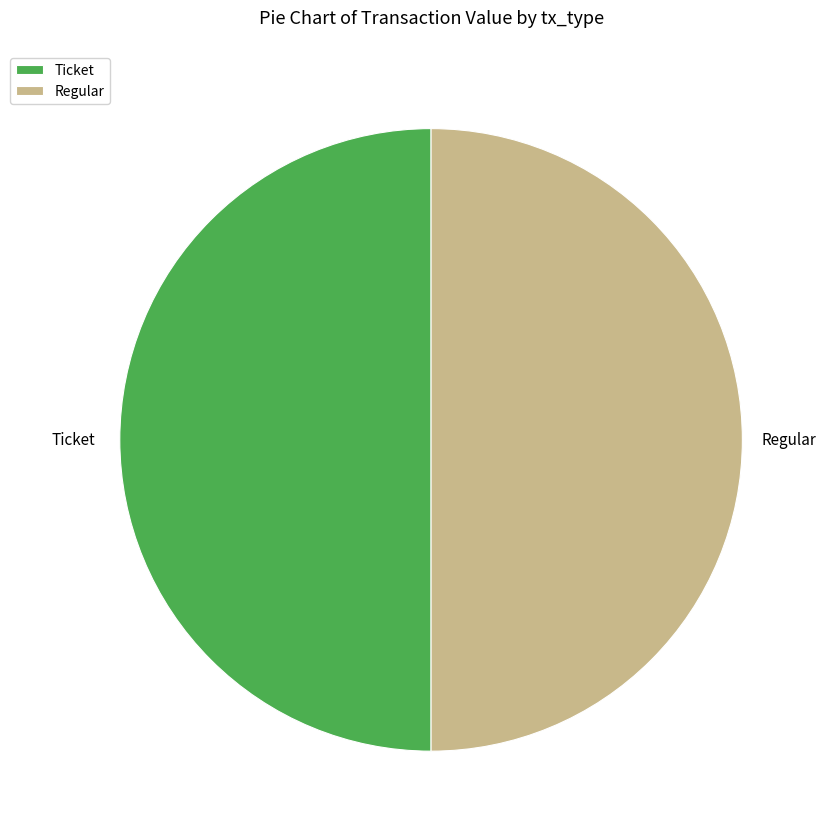

Combined, do Ticket and Regular account for over 50%?

Yes